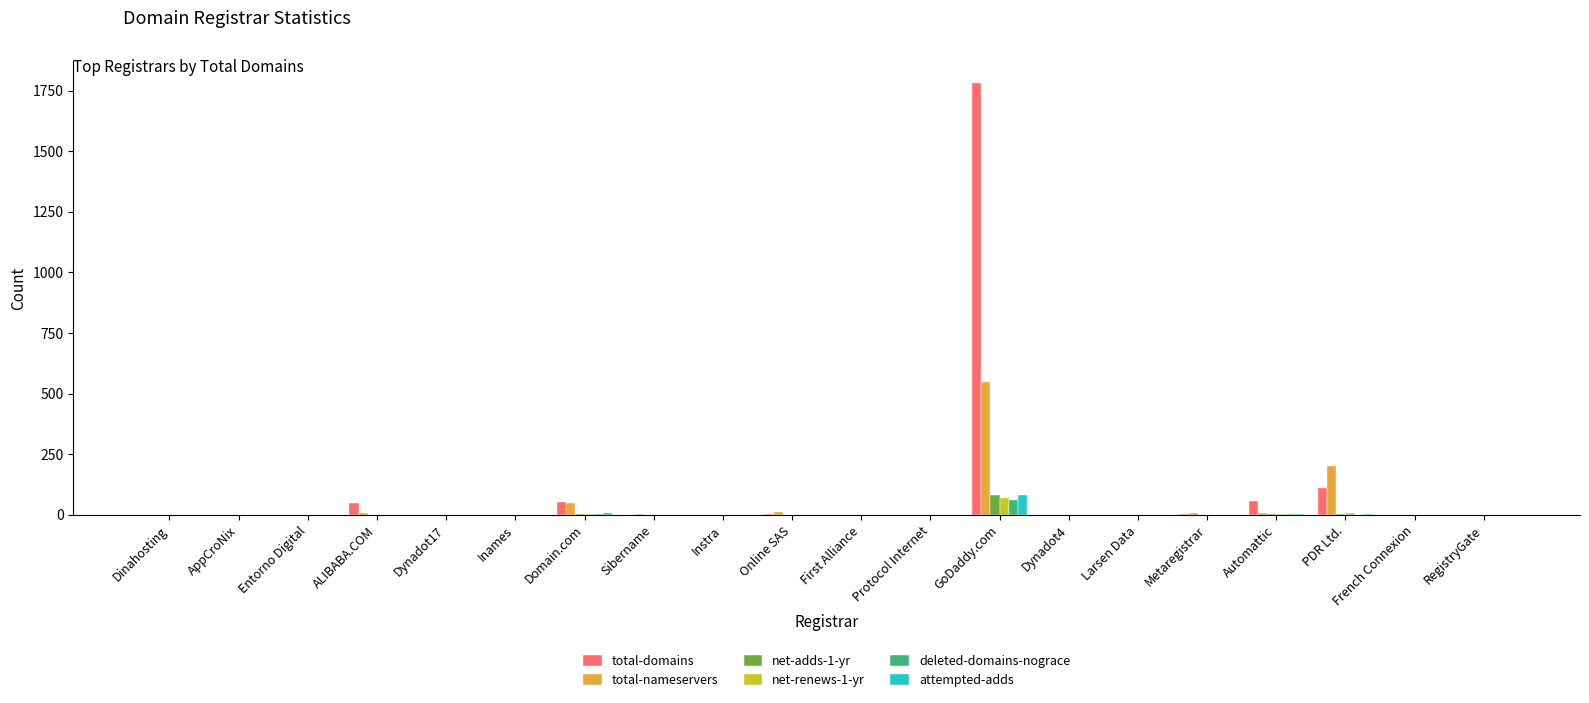

What are all the series names shown in the legend?

total-domains, total-nameservers, net-adds-1-yr, net-renews-1-yr, deleted-domains-nograce, attempted-adds